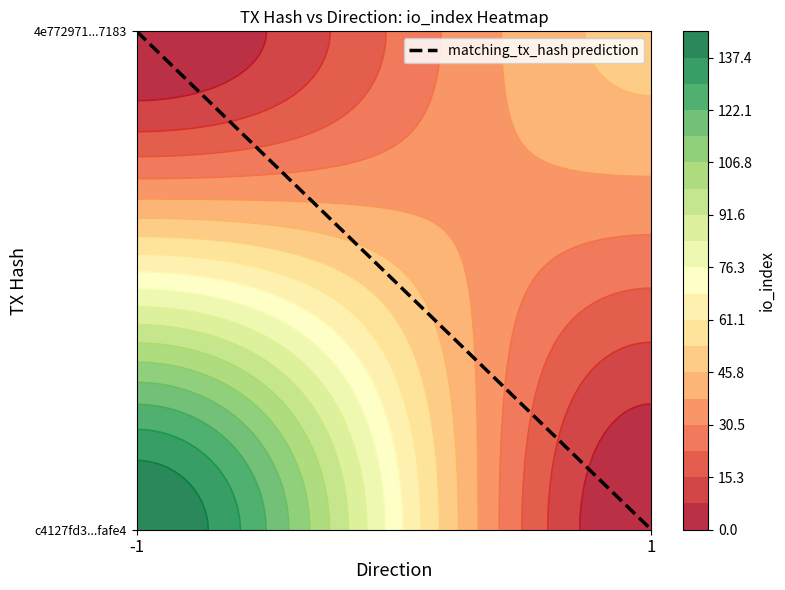

The 4e772971ce5c731bec2776c13dd981854cc7183 series shows 0 at direction. True or false?

False